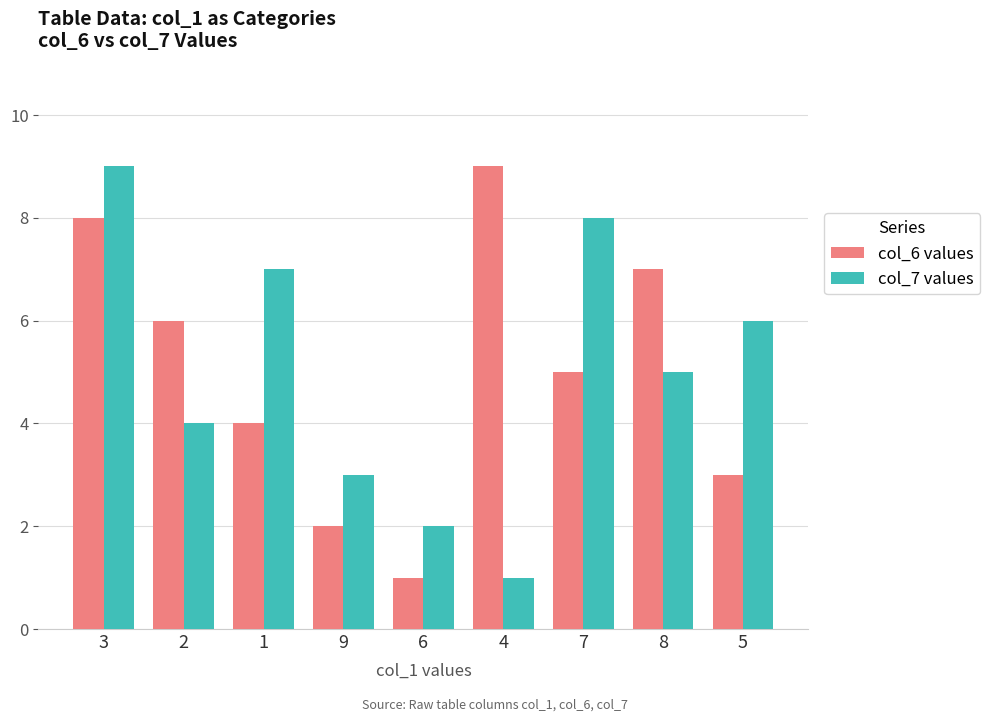

At which category is the sum across all series the highest?

3